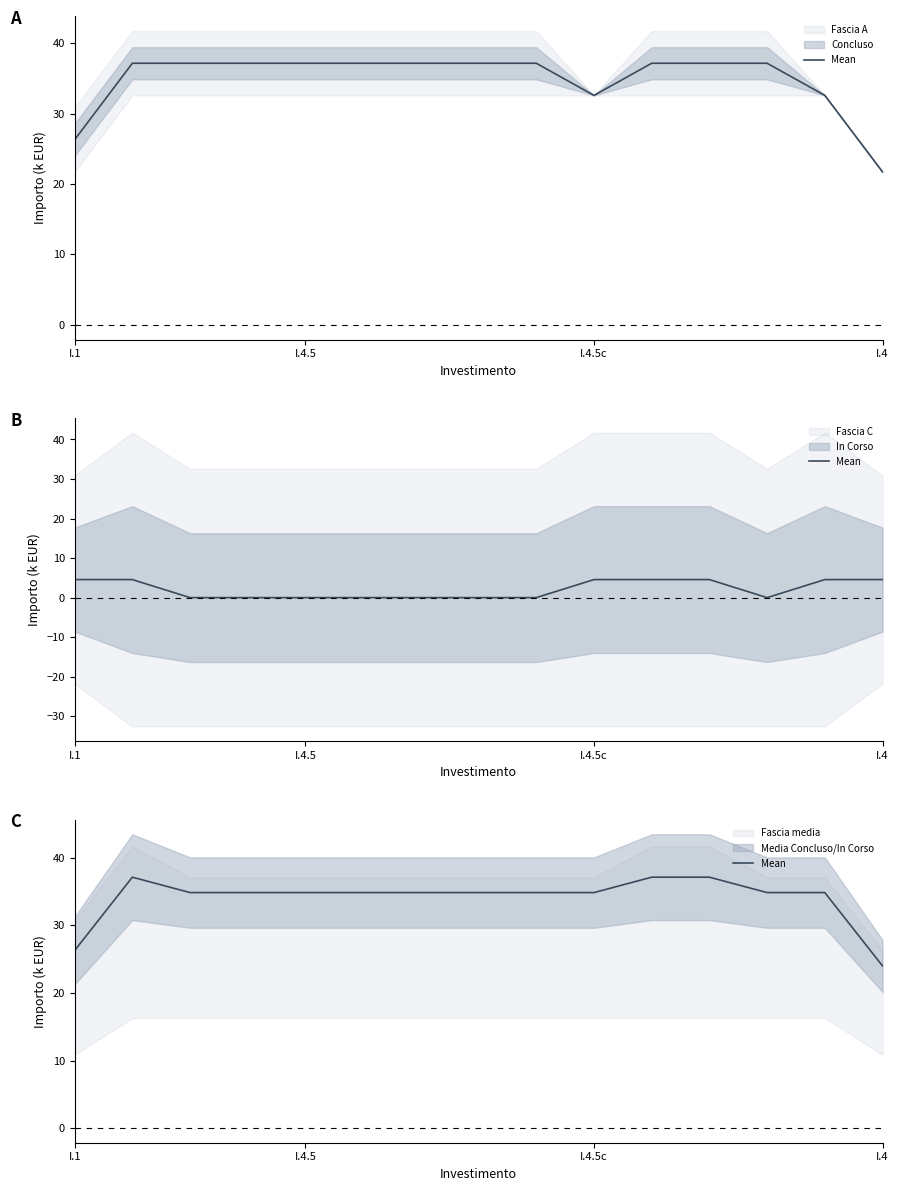

How many data points are above 34?

13